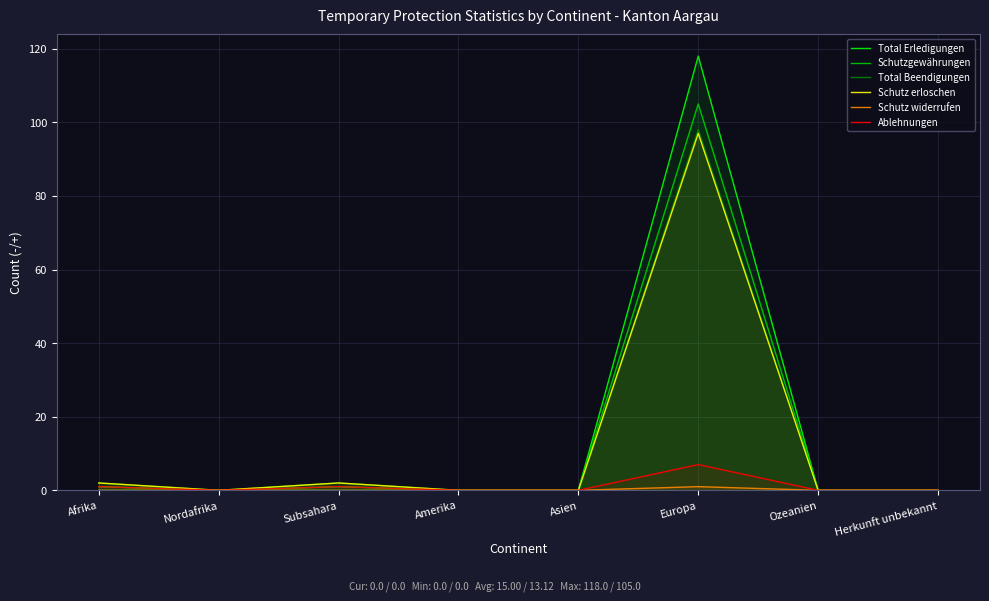

Which has a higher value, Subsahara or Herkunft unbekannt?

Subsahara